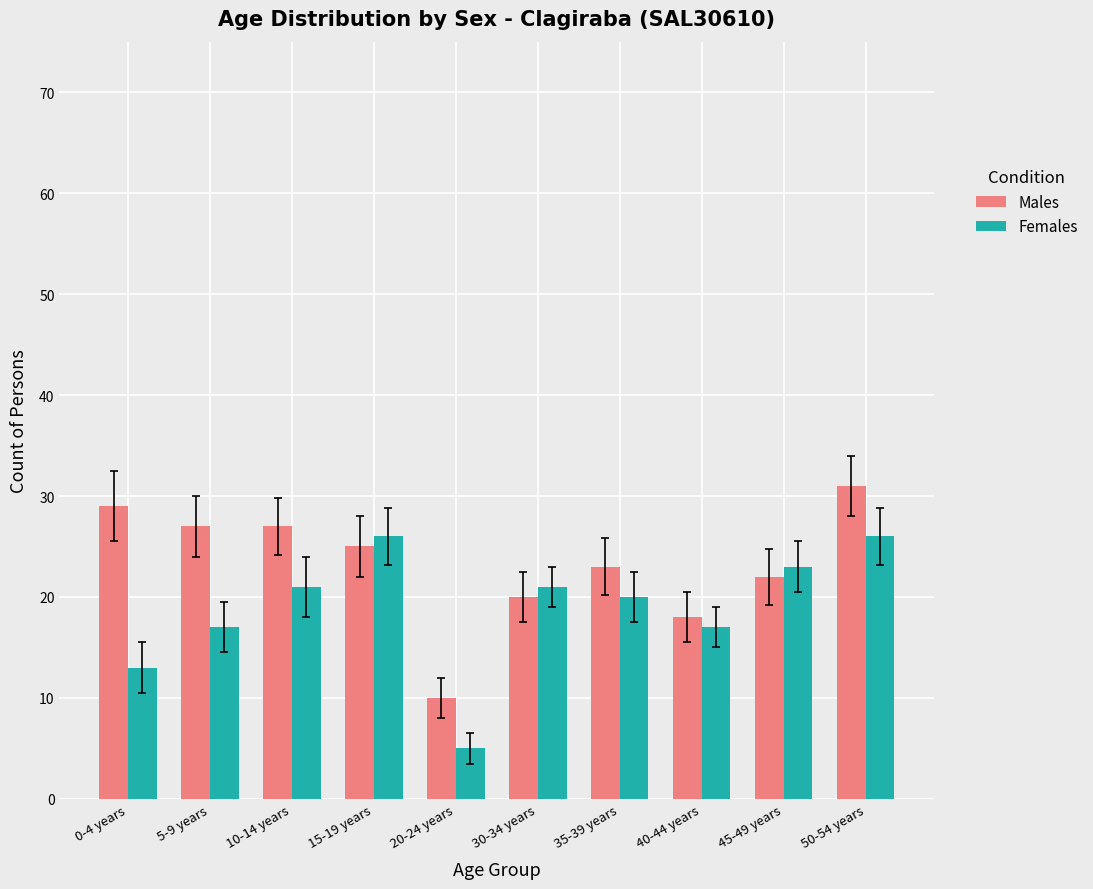

Rank the series by their average value, from lowest to highest.

Females, Males